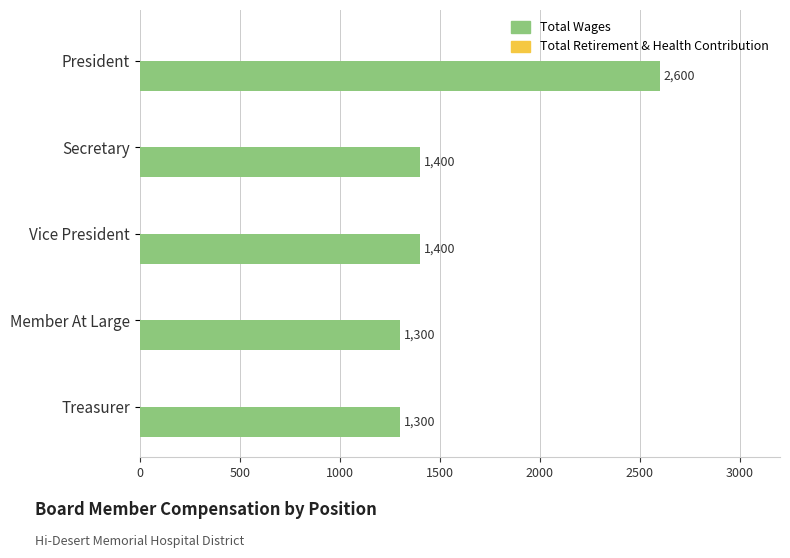

Are the bars horizontal?

Yes